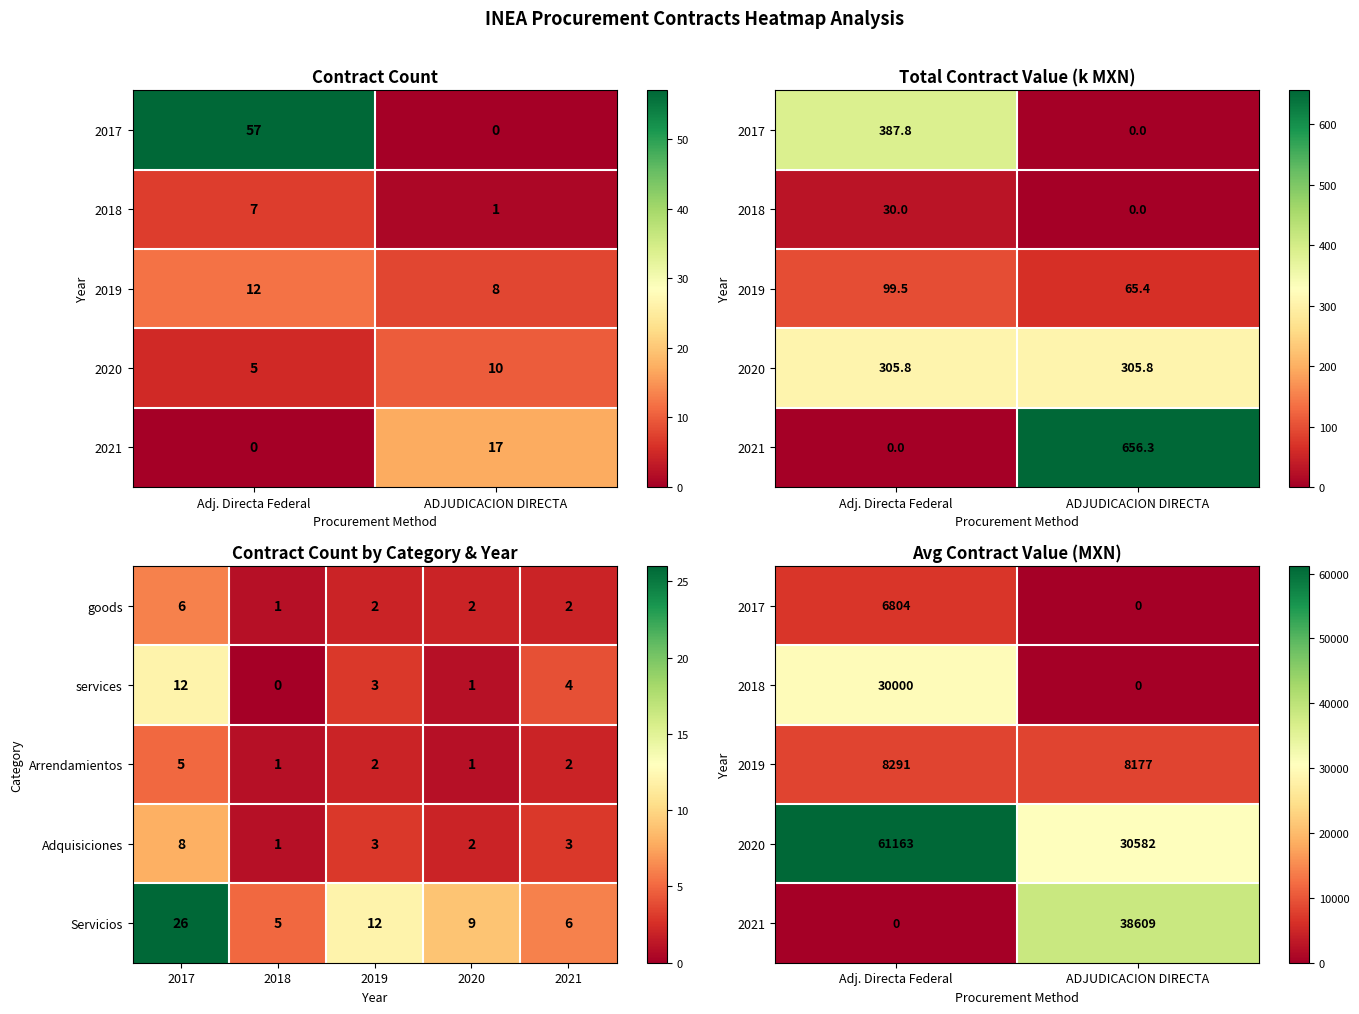

True or false: services has a value of 0 at 2018.

True